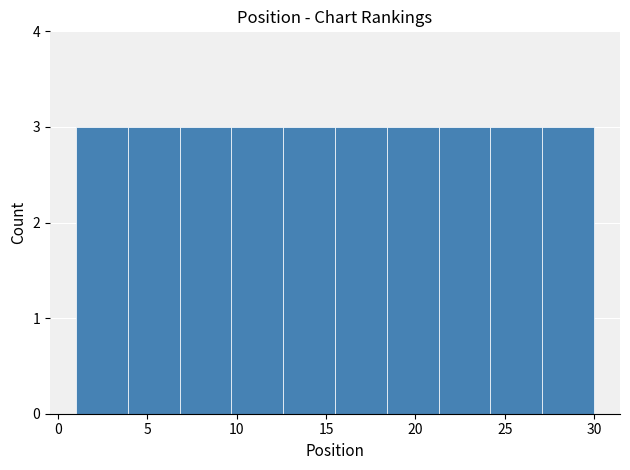

What is the height of the bar covering 15.5 to 18.4 on the x-axis? Neither the bar edges nor the heights are printed on the chart, so give them approximately, as read against the axes.

3